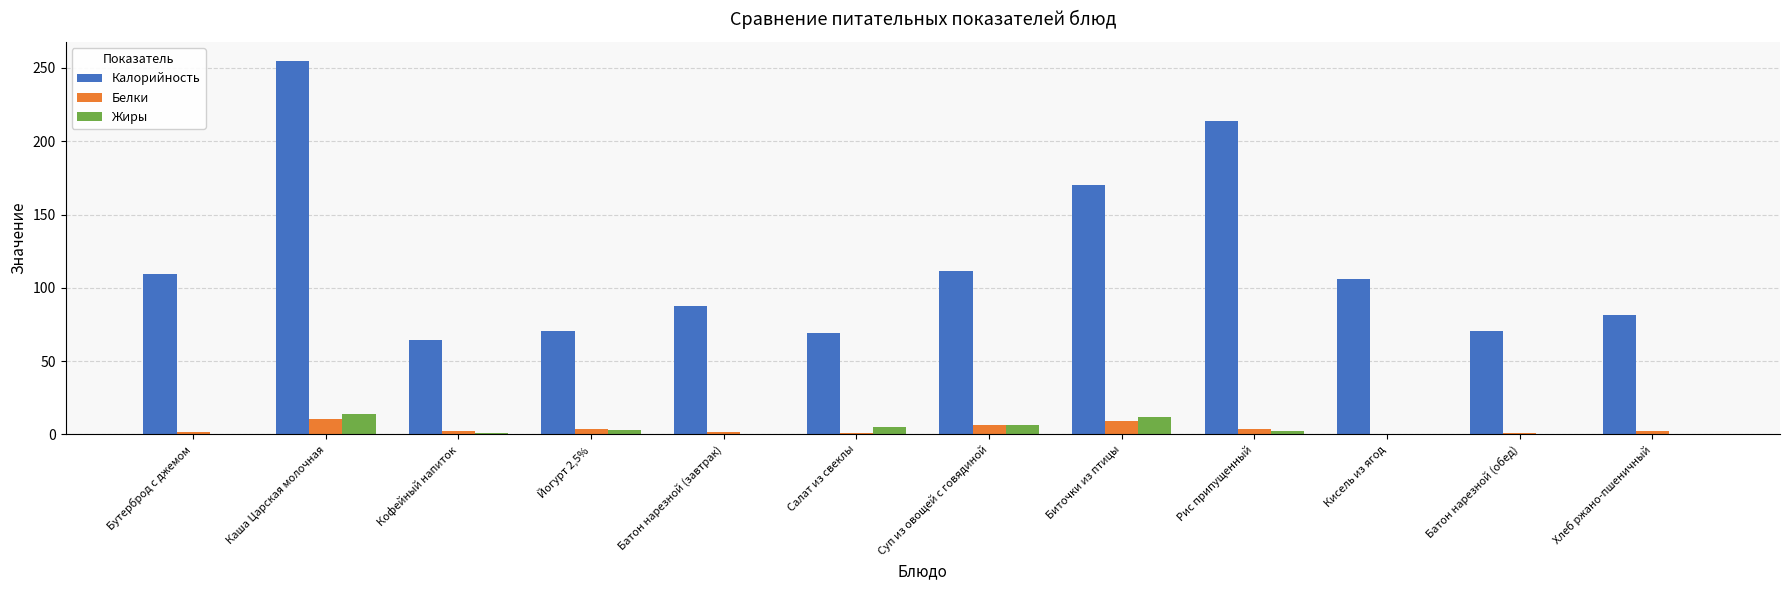

At which category is the sum across all series the highest?

Каша Царская молочная